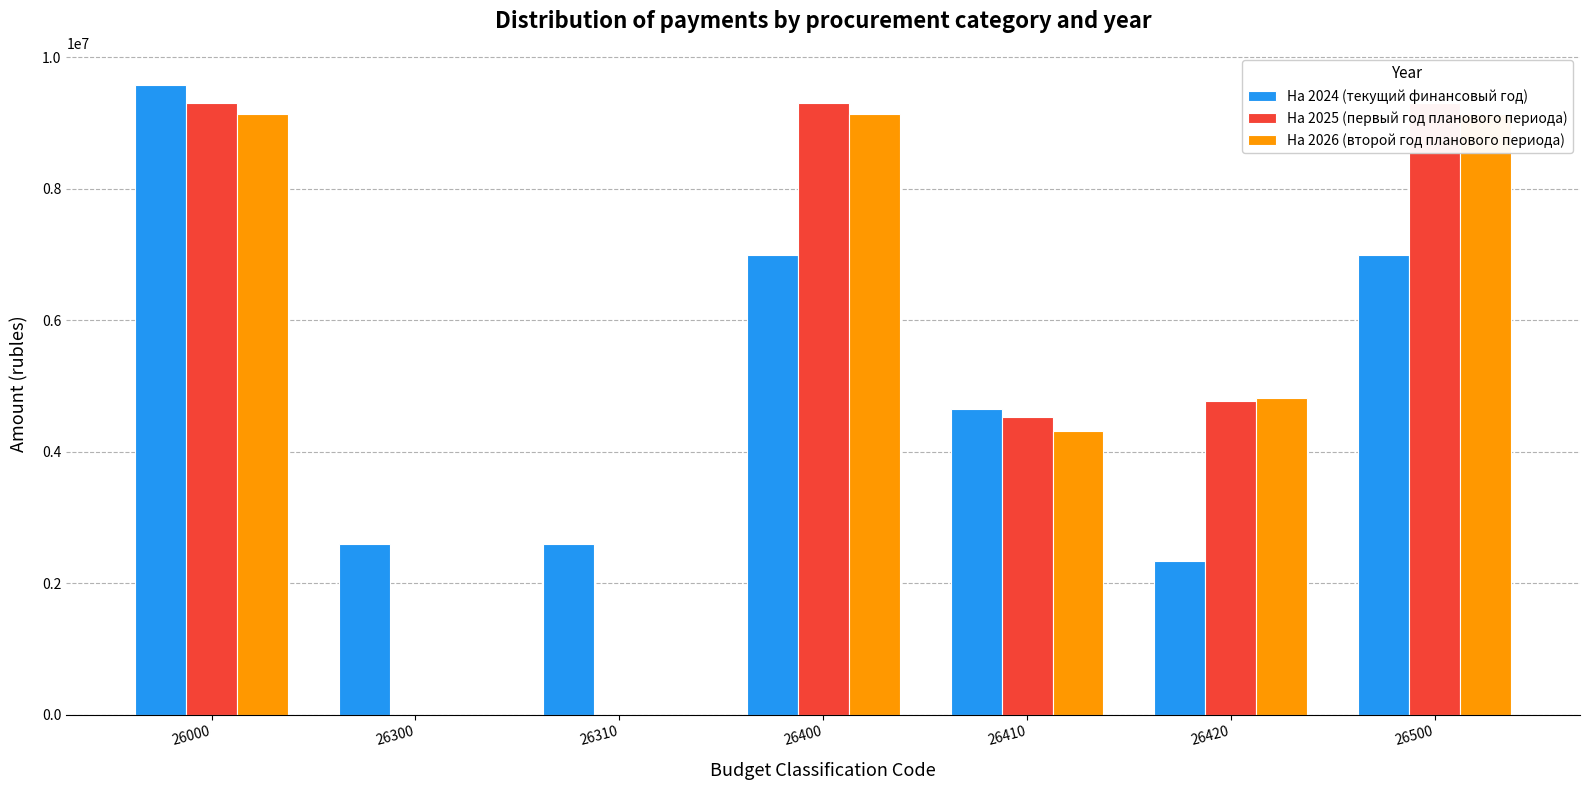

At which label is На 2025 (первый год планового периода) closest to 4650620?

26410